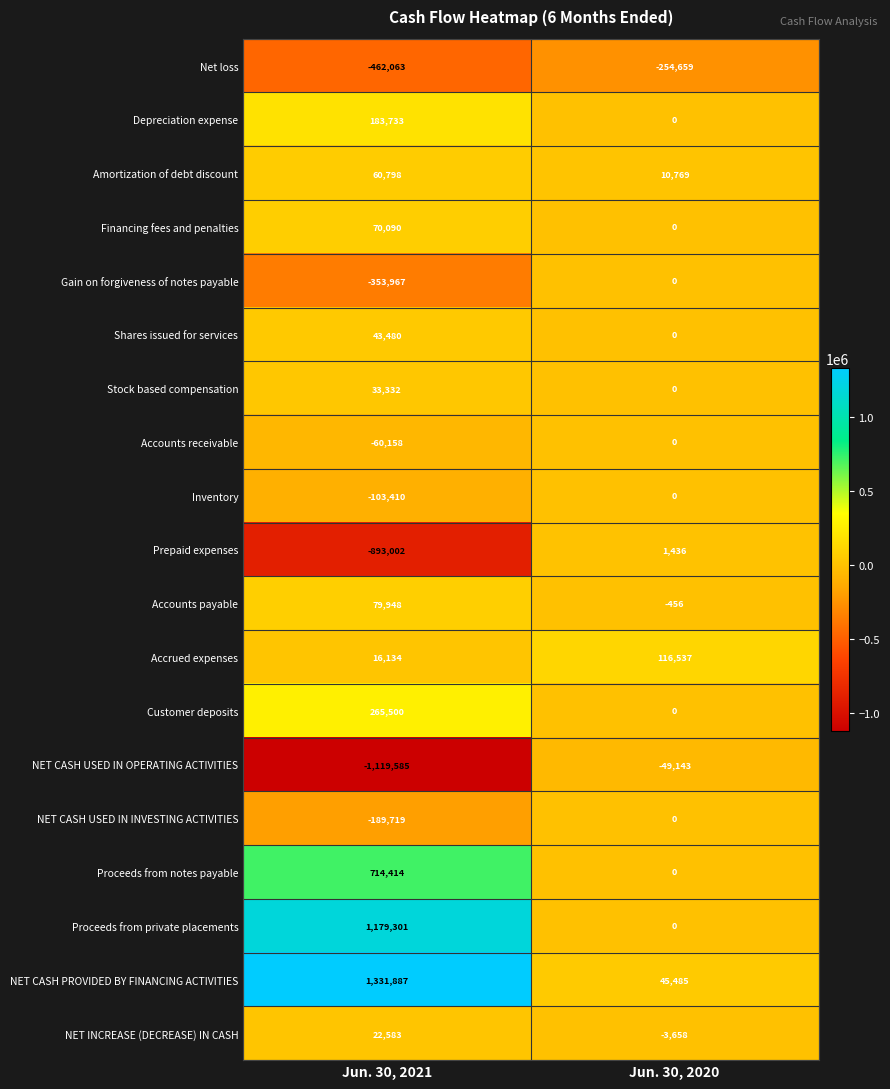

Read the Amortization of debt discount value at Jun. 30, 2021, to the nearest 10.

60800